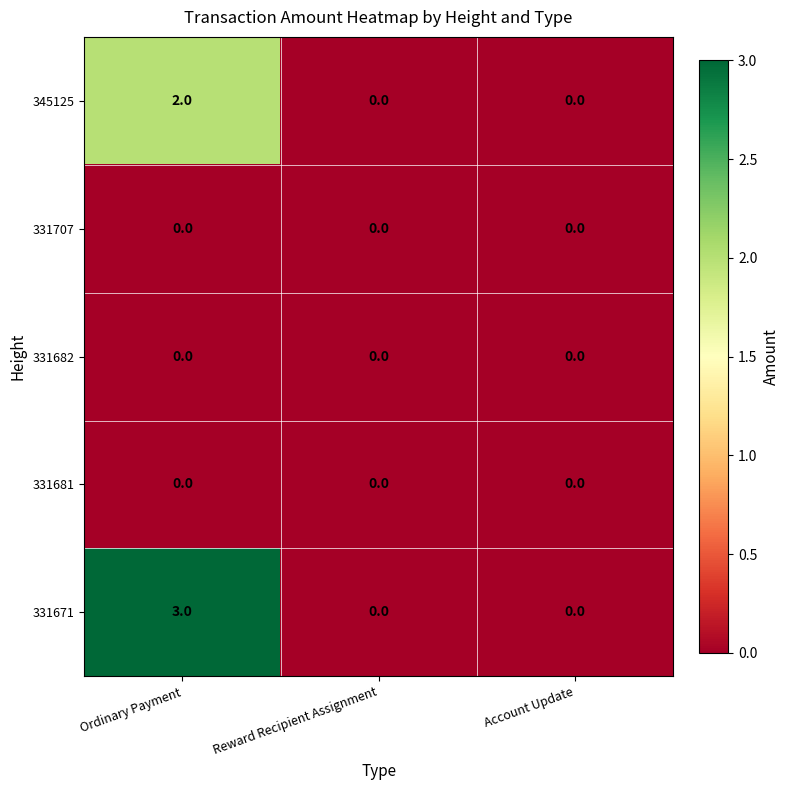

Which category has the highest value across all series?

Ordinary Payment